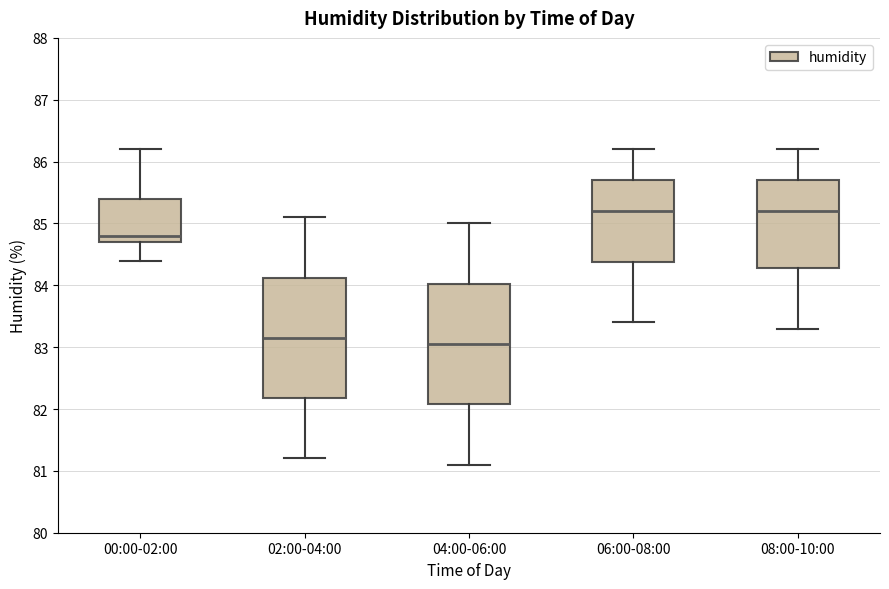

Reading left to right, read every box against the y-axis: the position of its median line, the range the box covers, and the ends of its whiskers. The values are not printed on the chart, so give them approximately, as read against the axis.

00:00-02:00: median 84.8, box 84.7 to 85.4, whiskers 84.4 to 86.2
02:00-04:00: median 83.2, box 82.2 to 84.1, whiskers 81.2 to 85.1
04:00-06:00: median 83.1, box 82.1 to 84.0, whiskers 81.1 to 85.0
06:00-08:00: median 85.2, box 84.4 to 85.7, whiskers 83.4 to 86.2
08:00-10:00: median 85.2, box 84.3 to 85.7, whiskers 83.3 to 86.2